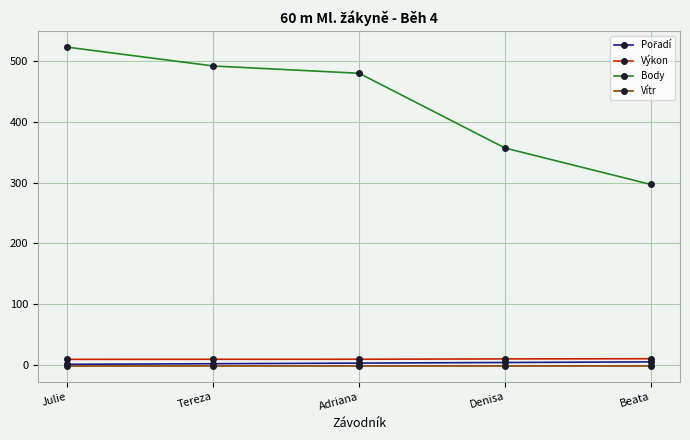

How many distinct data groups are displayed?

4